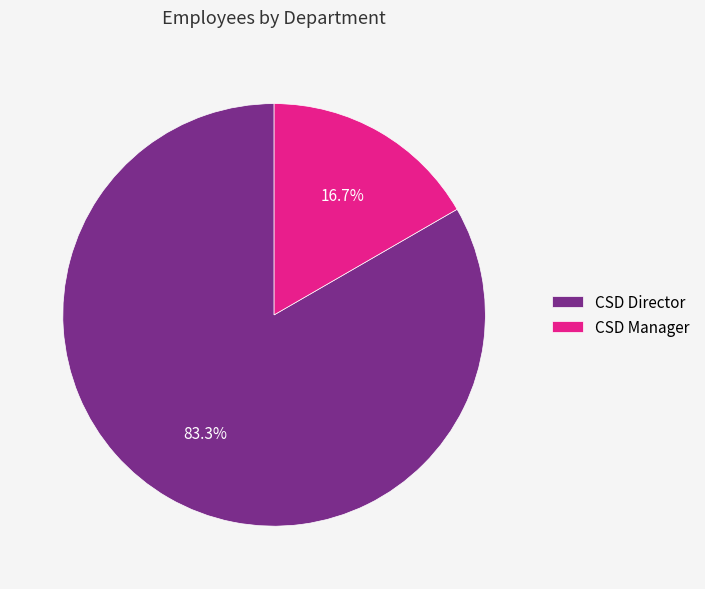

Is there a majority slice in this chart?

Yes